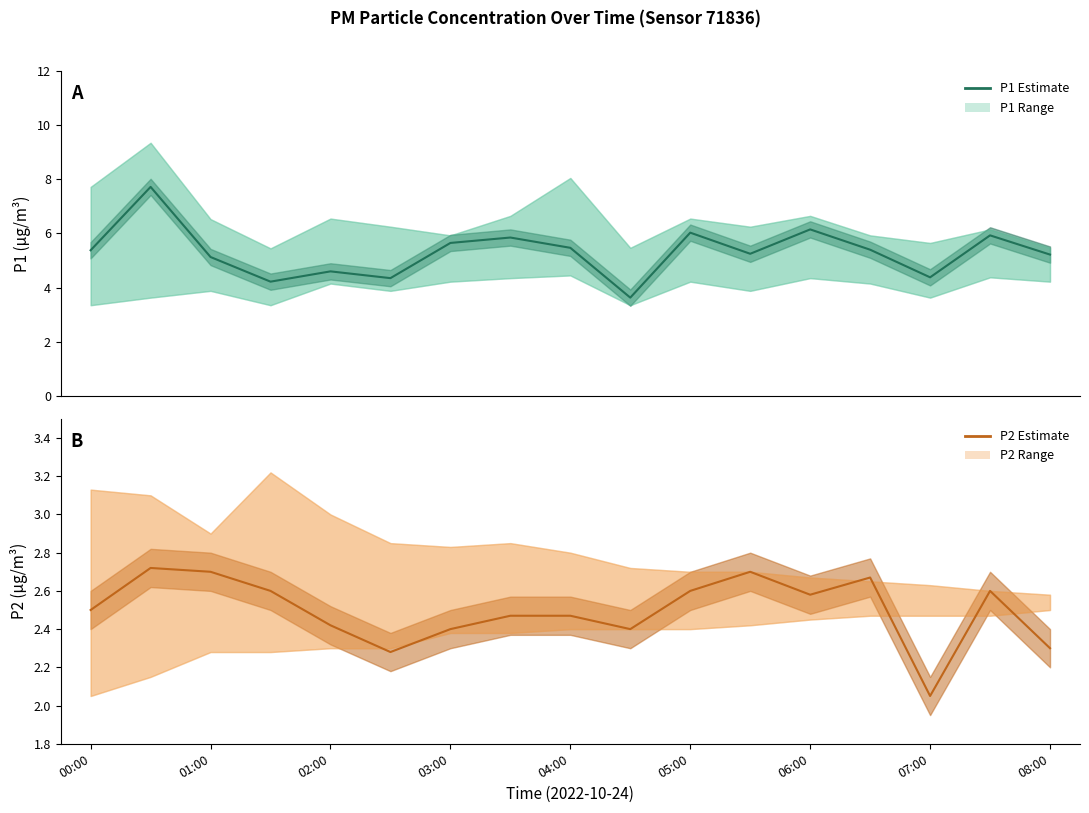

Does the chart display data point markers on the line(s)?

No